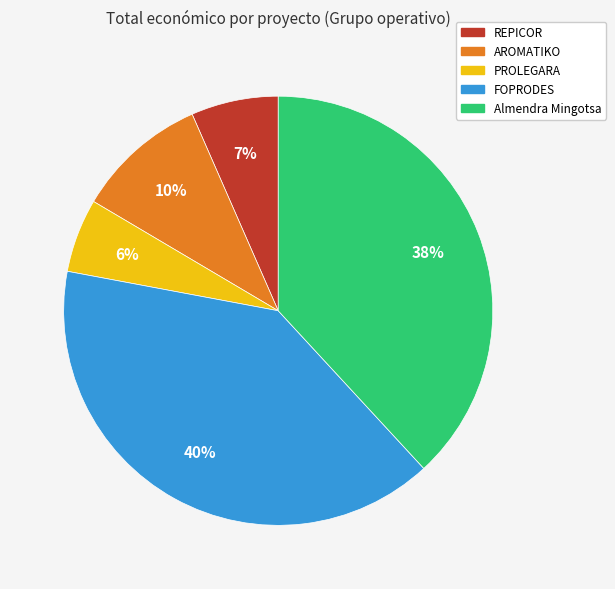

Is there any slice that represents more than half of the pie?

No